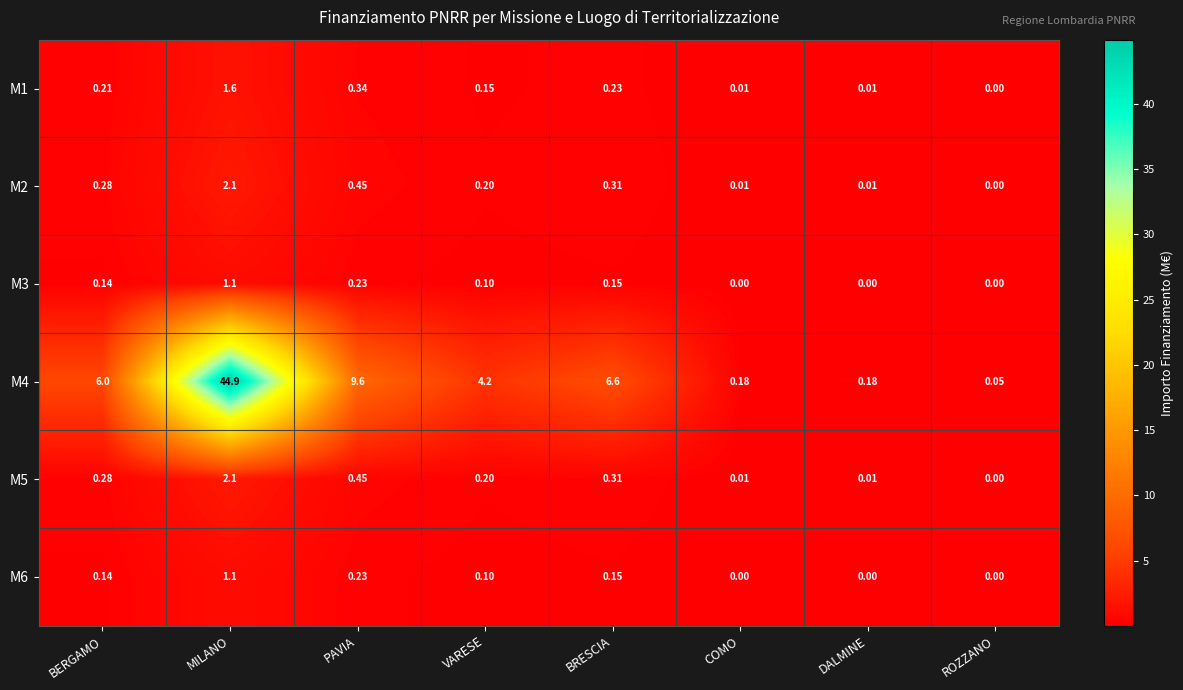

Is the value of M2 at DALMINE greater than the value of M1 at PAVIA?

No